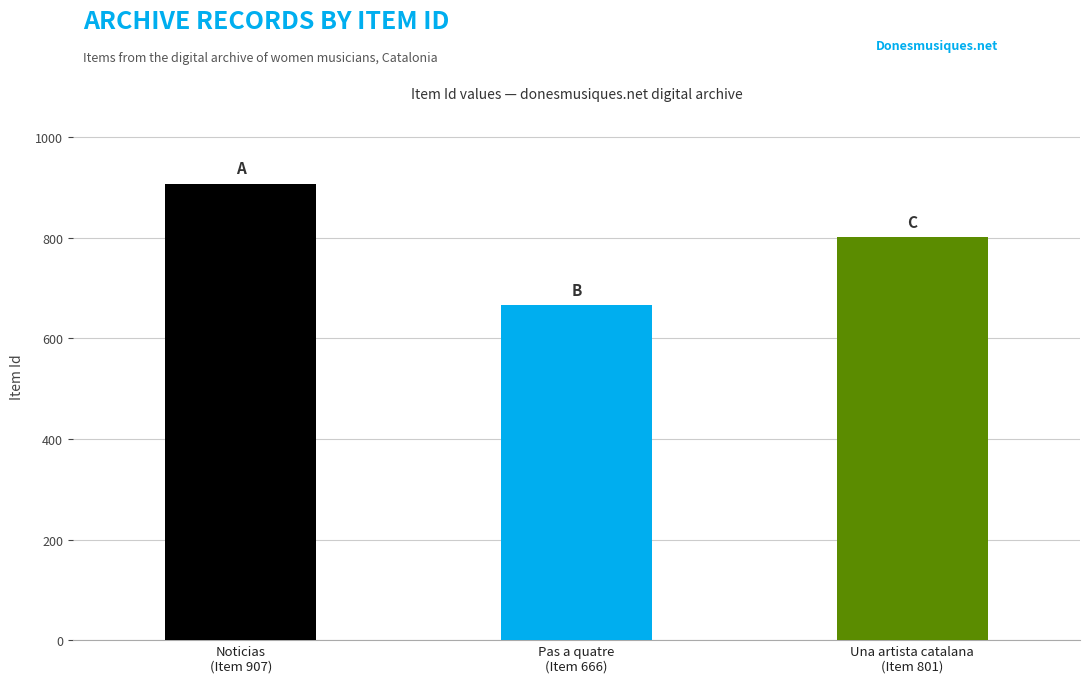

Which has a higher value, Noticias
(Item 907) or Una artista catalana
(Item 801)?

Noticias
(Item 907)